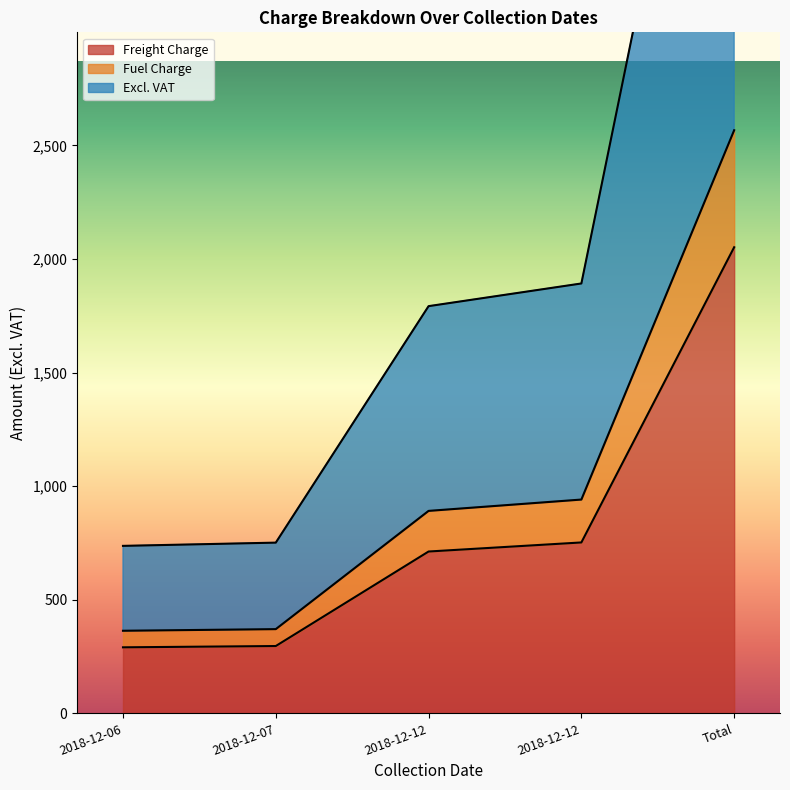

What is the label of the 2nd point from the right?

2018-12-12